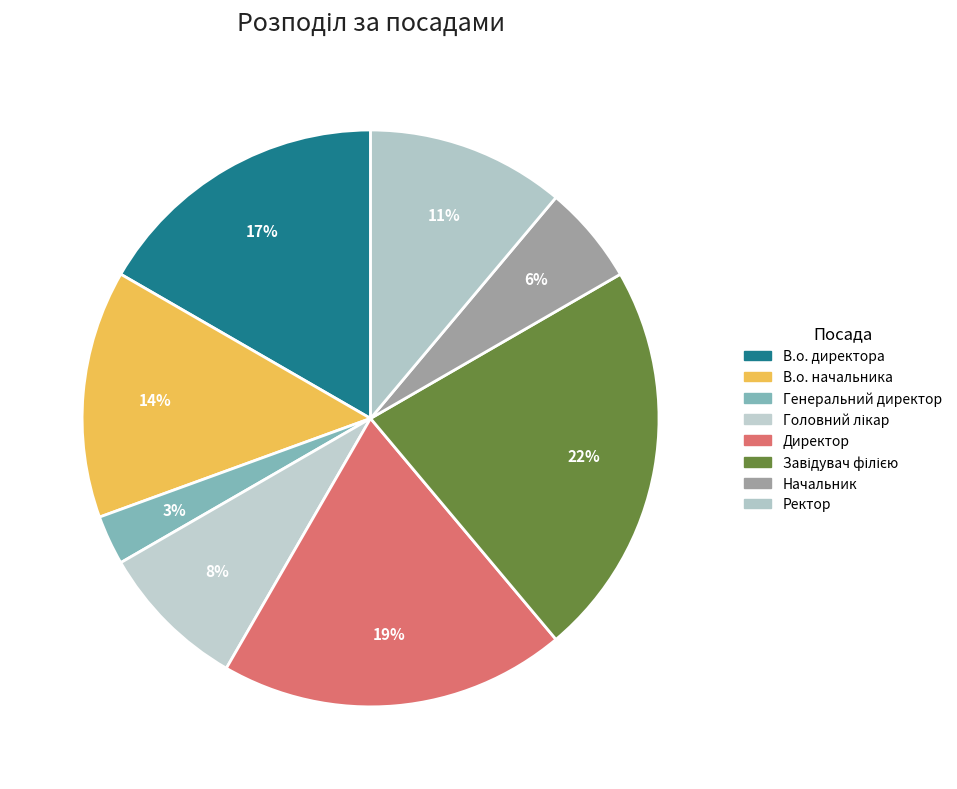

What is the total percentage of В.о. директора and Завідувач філією?

38.9%